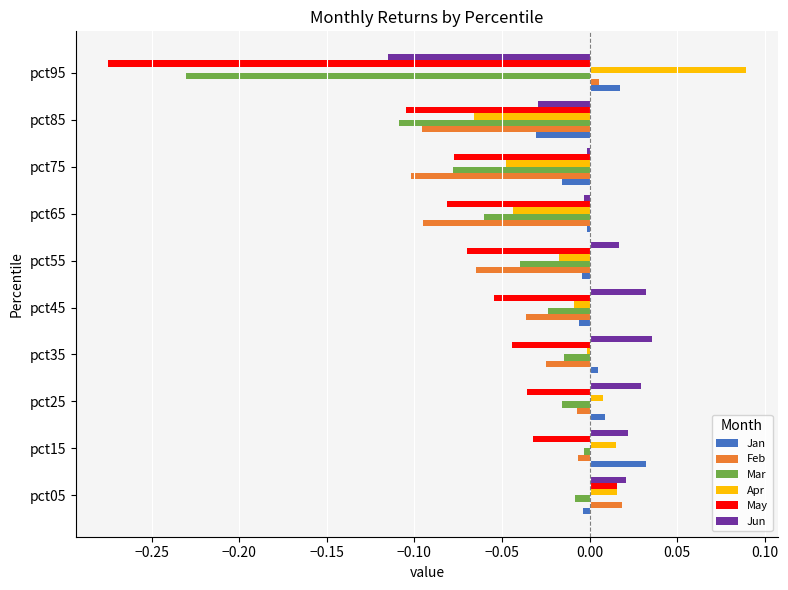

How many distinct data groups are displayed?

6